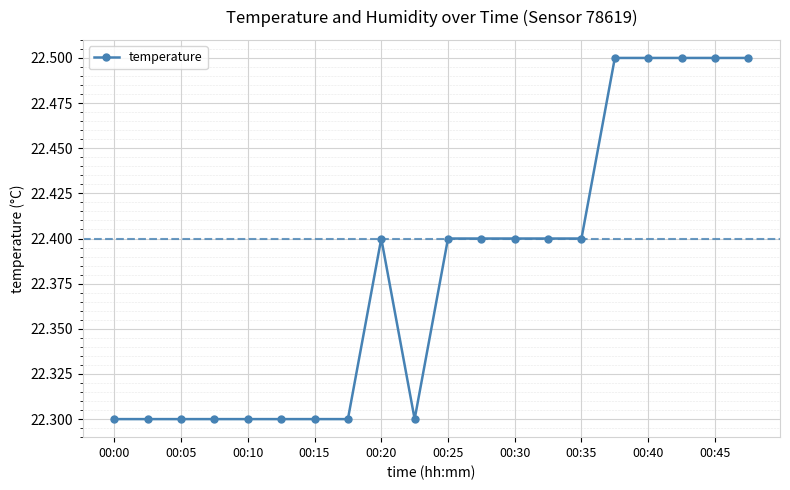

How many values are between 22 and 23?

20